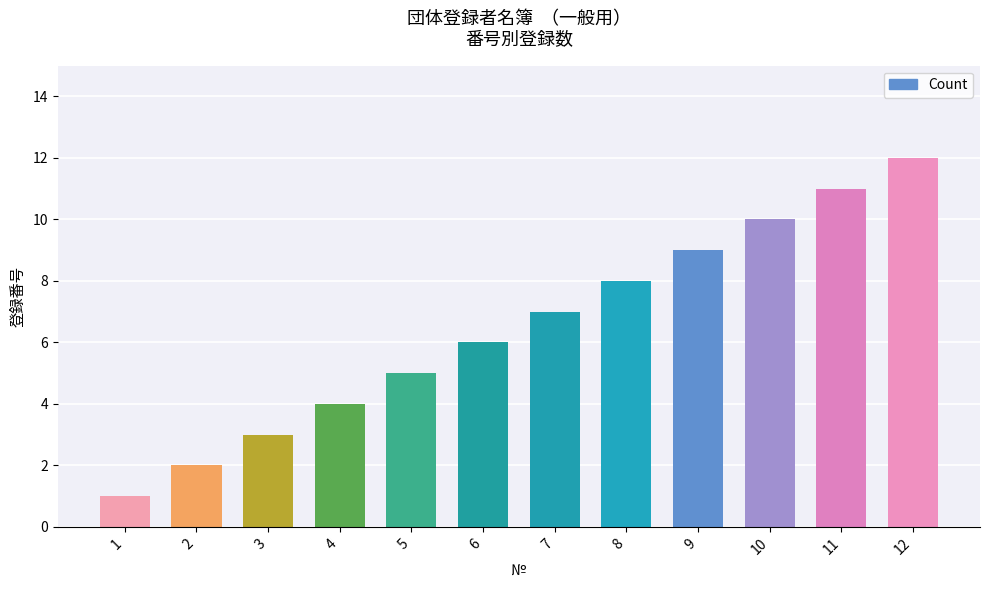

Rank the categories by value from lowest to highest.

1, 2, 3, 4, 5, 6, 7, 8, 9, 10, 11, 12